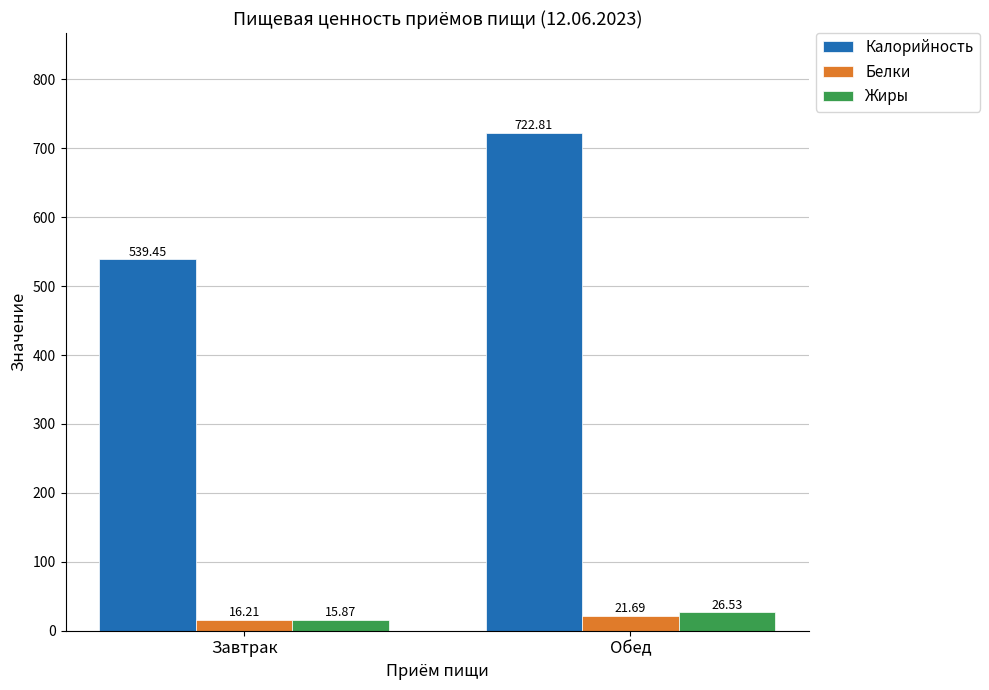

Read the Калорийность value at Обед.

722.8